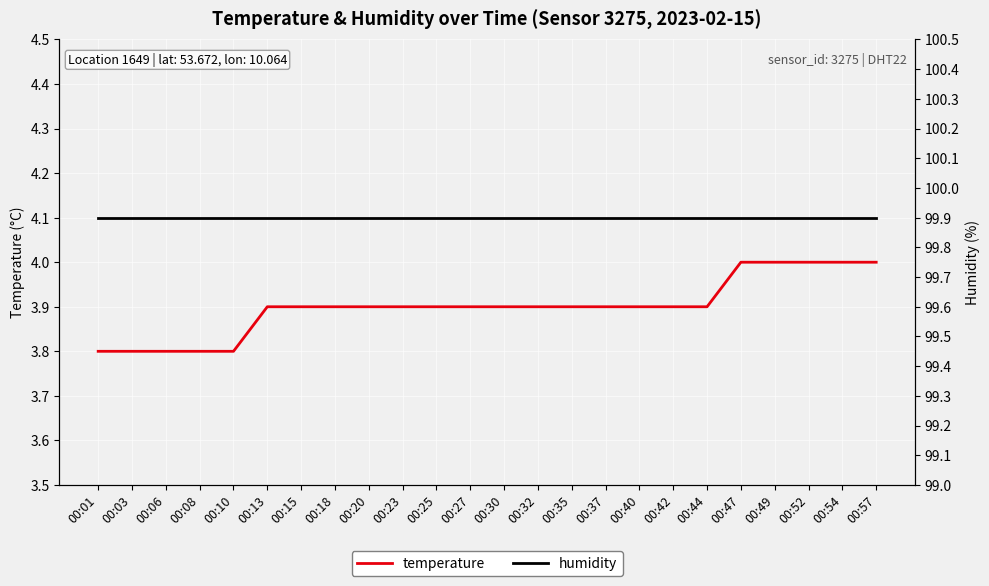

Which series has the largest total across all categories?

humidity